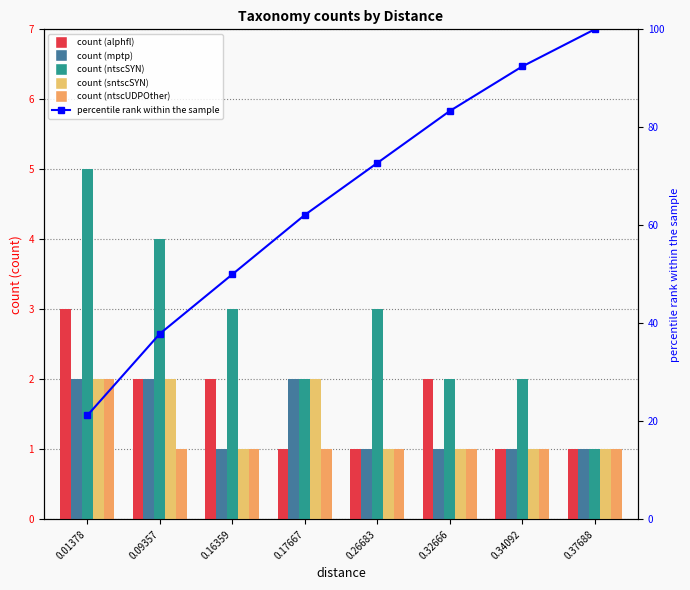

What is the average value of the alphfl series?

1.6